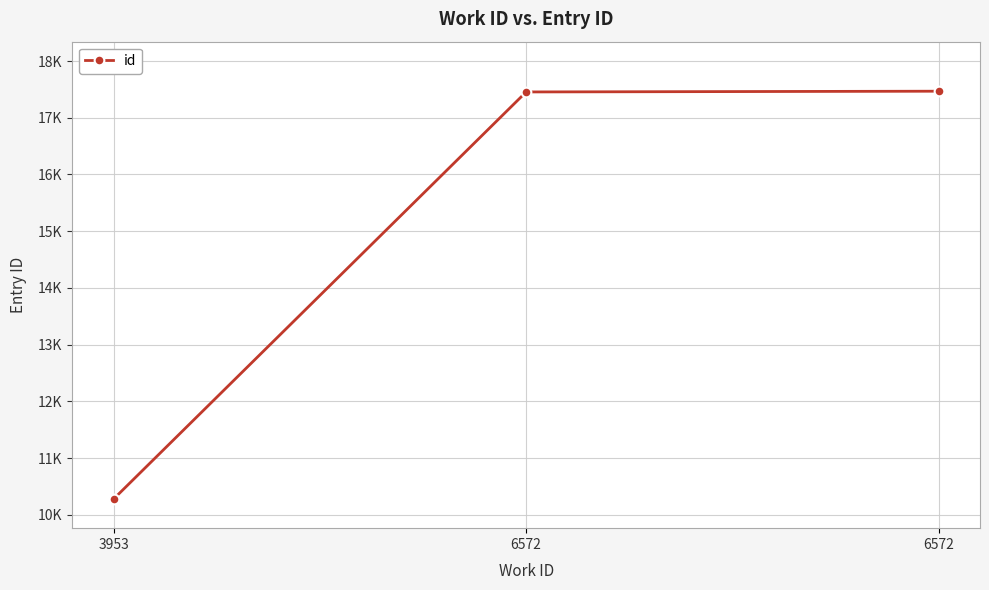

Does the chart have visible grid lines?

Yes